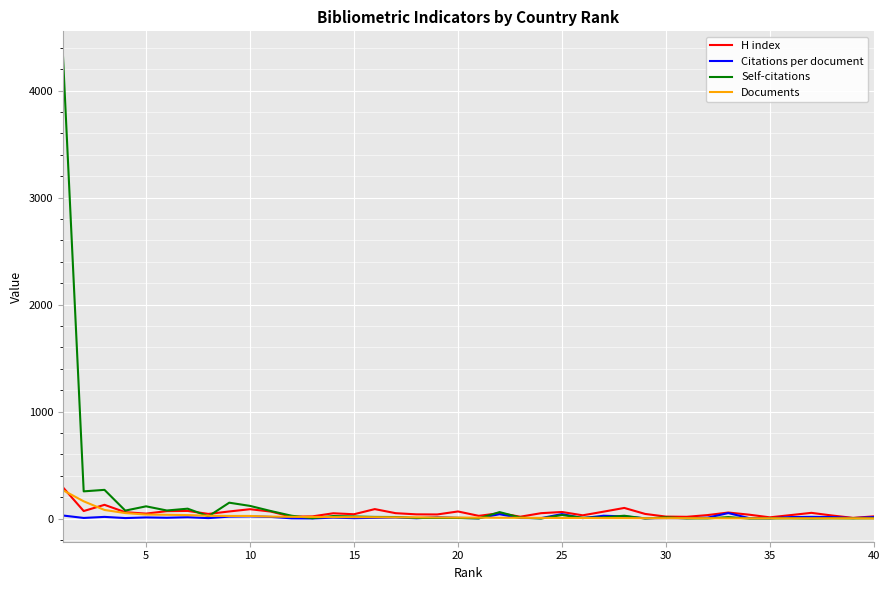

What is the greatest value displayed?

4338.0